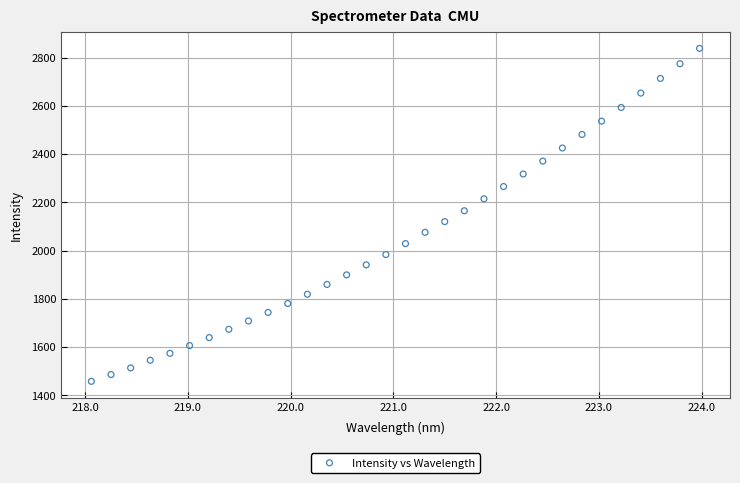

What is the range of Y values (max minus min)?

1380.0